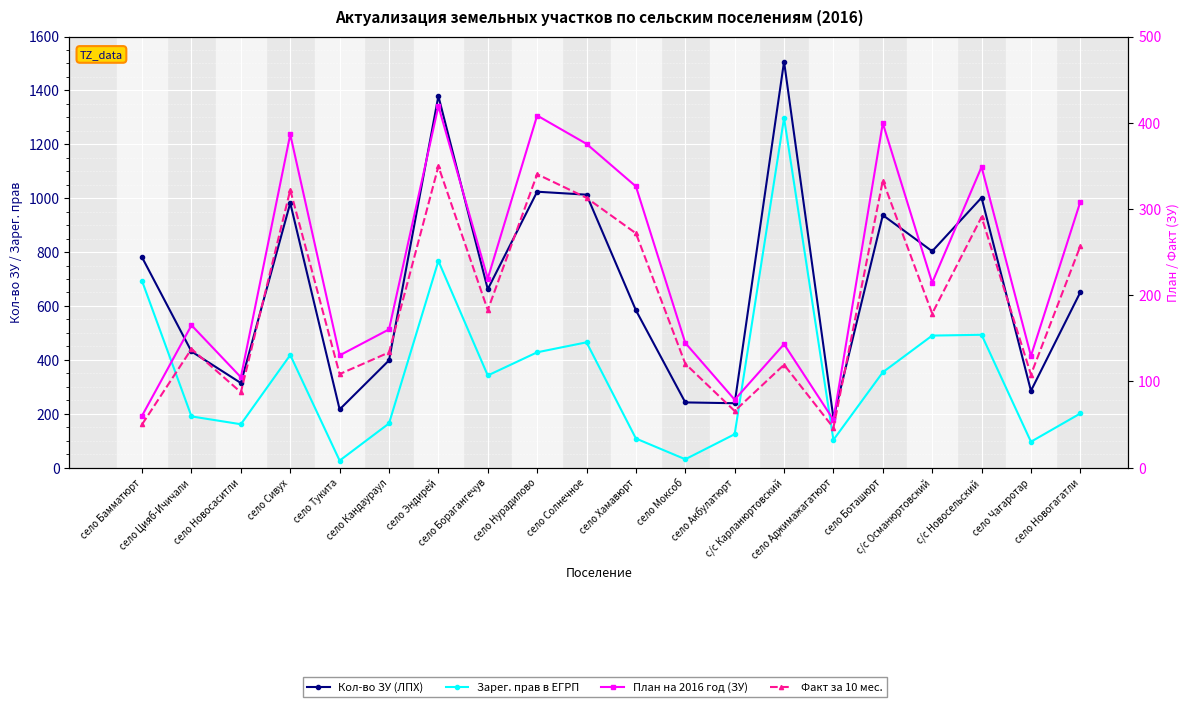

How many series are shown in this chart?

4